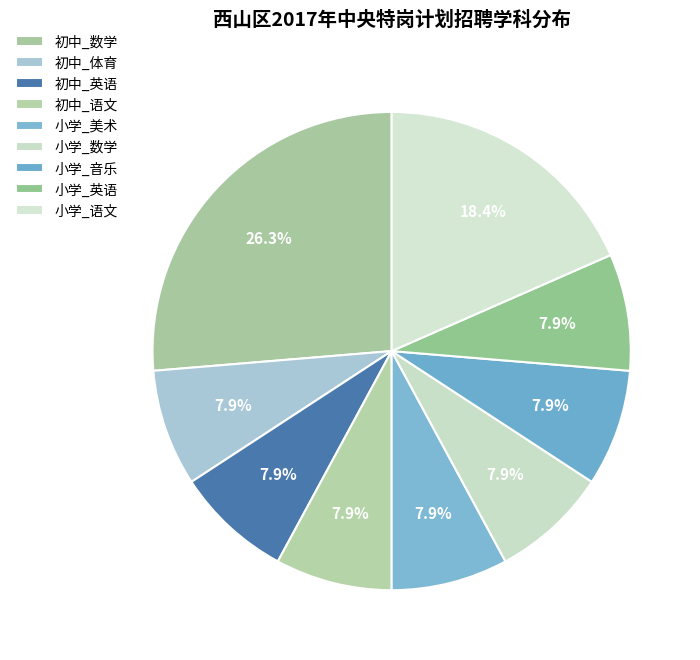

How many slices are in this pie chart?

9